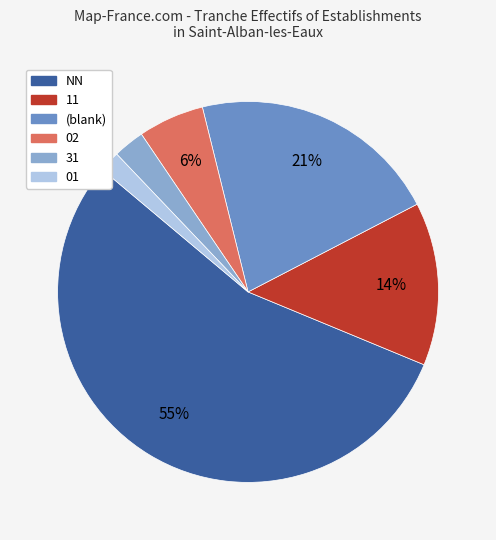

Is there any slice that represents more than half of the pie?

Yes